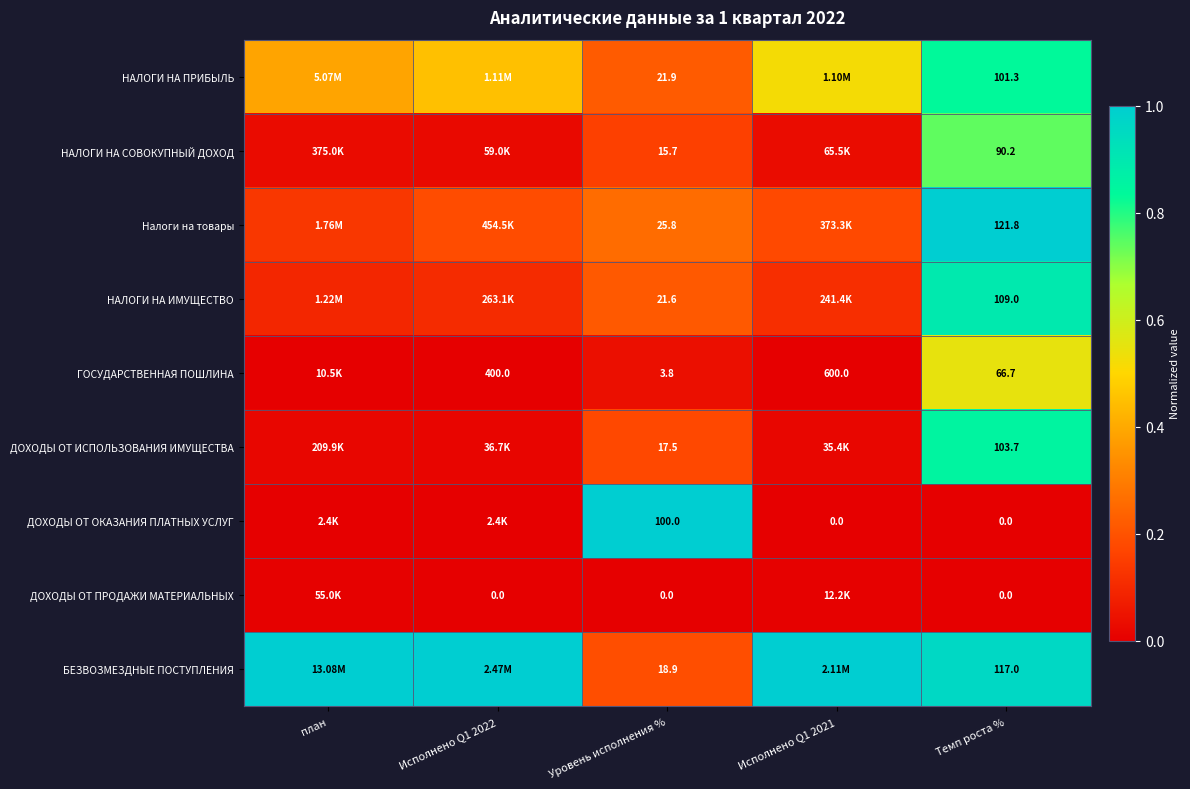

Is it true that ДОХОДЫ ОТ ПРОДАЖИ МАТЕРИАЛЬНЫХ equals 0.0 at Темп роста %?

True